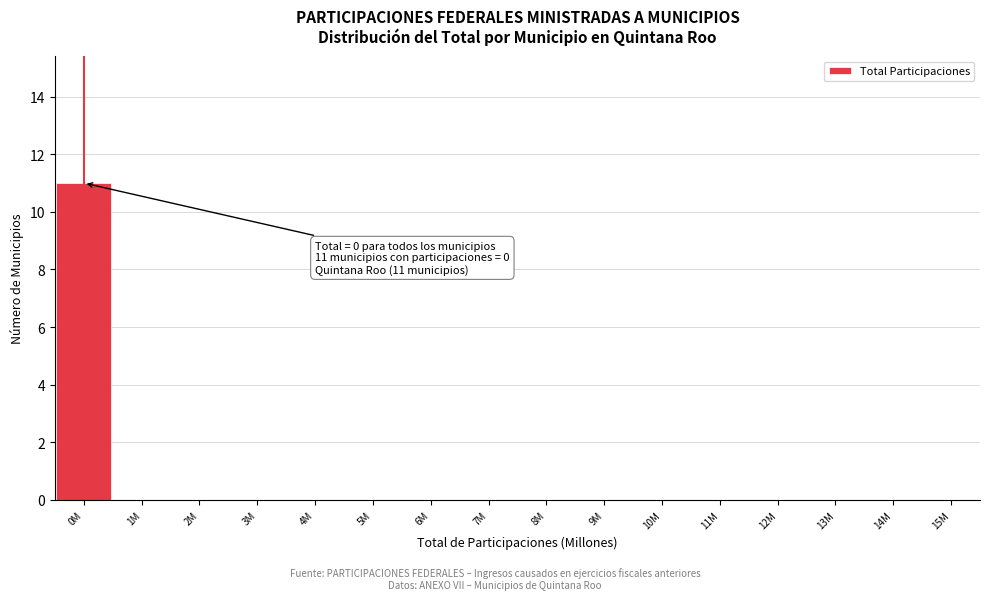

Reading left to right, list all the values displayed in this chart.

0M=11	1M=0	2M=0	3M=0	4M=0	5M=0	6M=0	7M=0	8M=0	9M=0	10M=0	11M=0	12M=0	13M=0	14M=0	15M=0